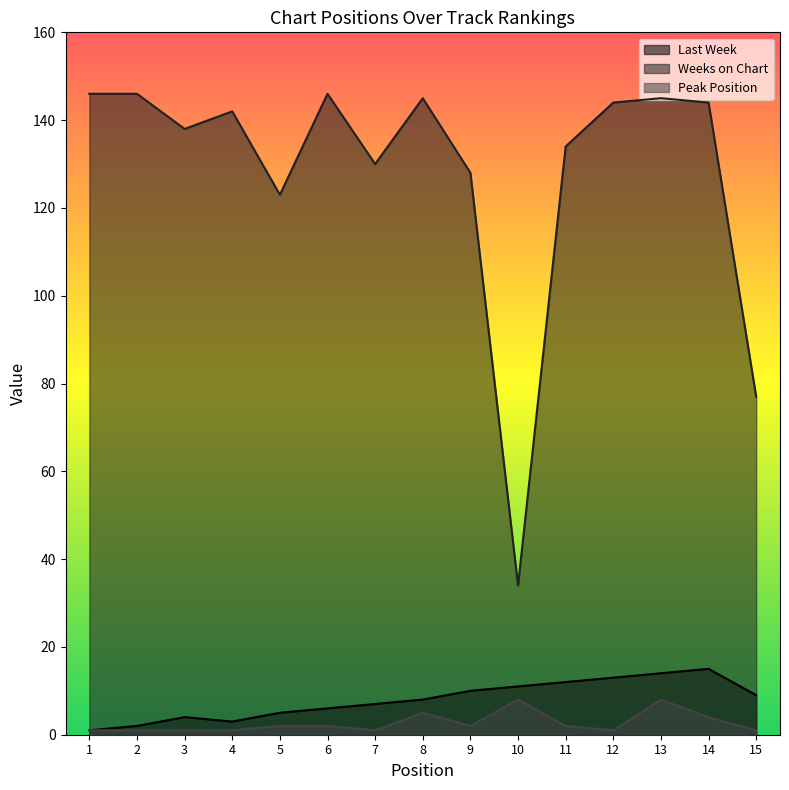

Reading left to right, list all the values displayed in this chart.

Last Week: 1	2	4	3	5	6	7	8	10	11	12	13	14	15	9
Weeks on Chart: 146	146	138	142	123	146	130	145	128	34	134	144	145	144	77
Peak Position: 1	1	1	1	2	2	1	5	2	8	2	1	8	4	1